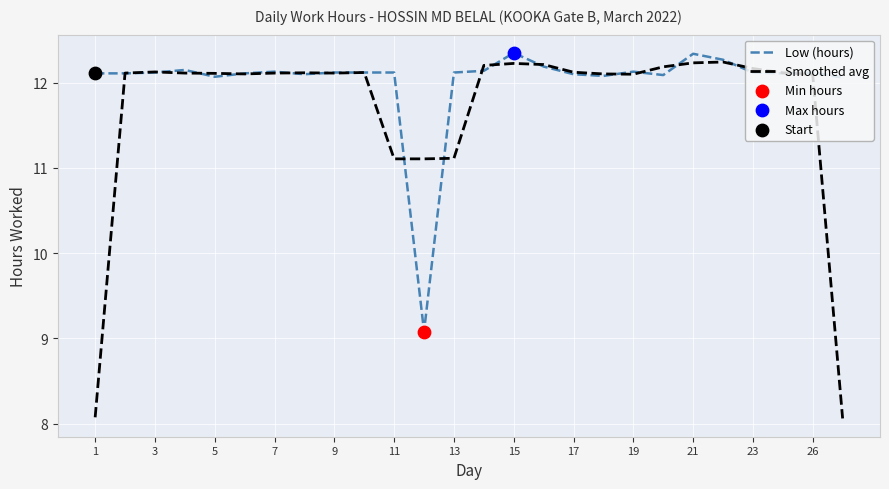

Which series has the widest spread of values?

Smoothed avg